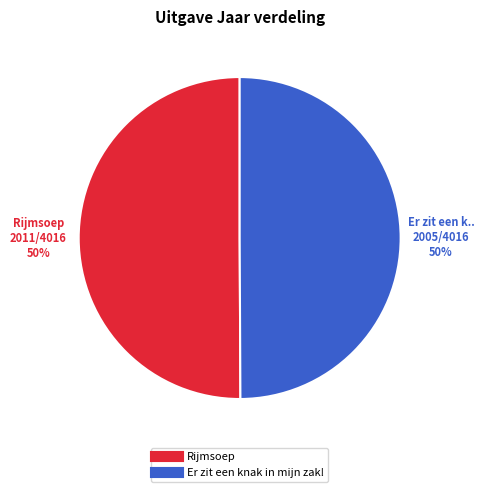

True or false: Rijmsoep accounts for 50% of the total.

True